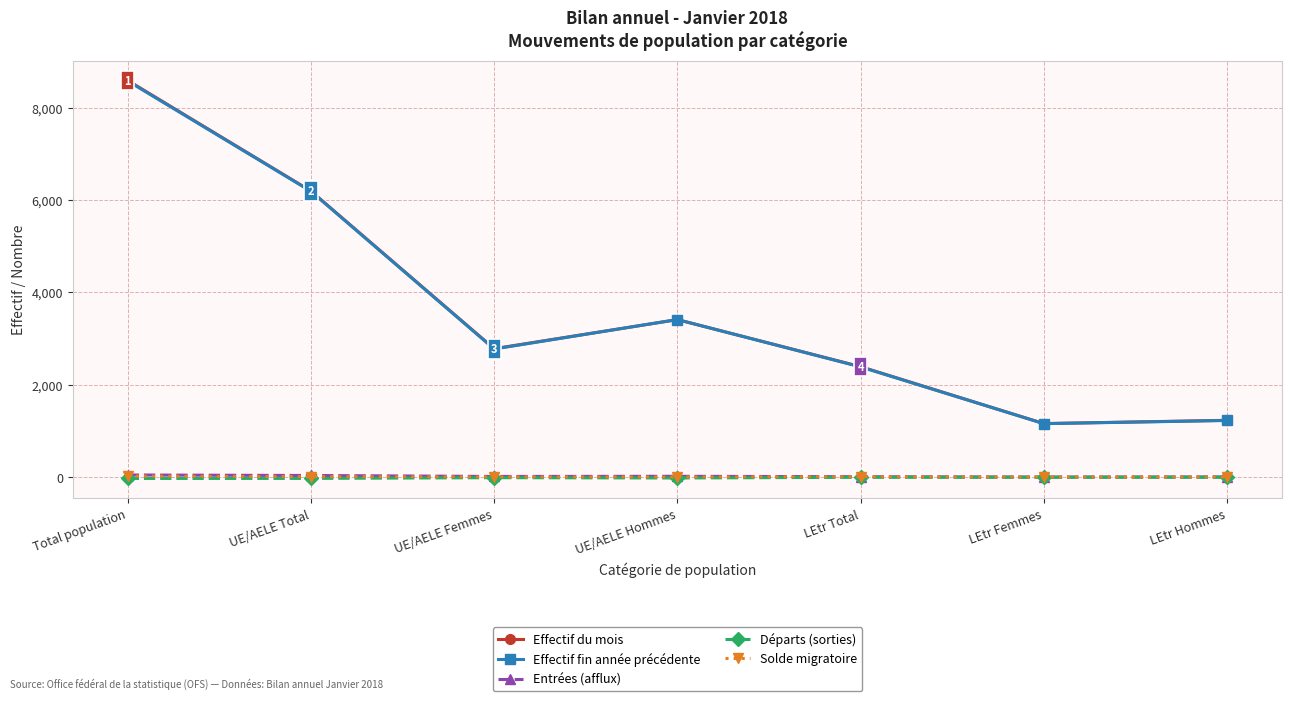

What is the label of the 6th point from the right?

UE/AELE Total